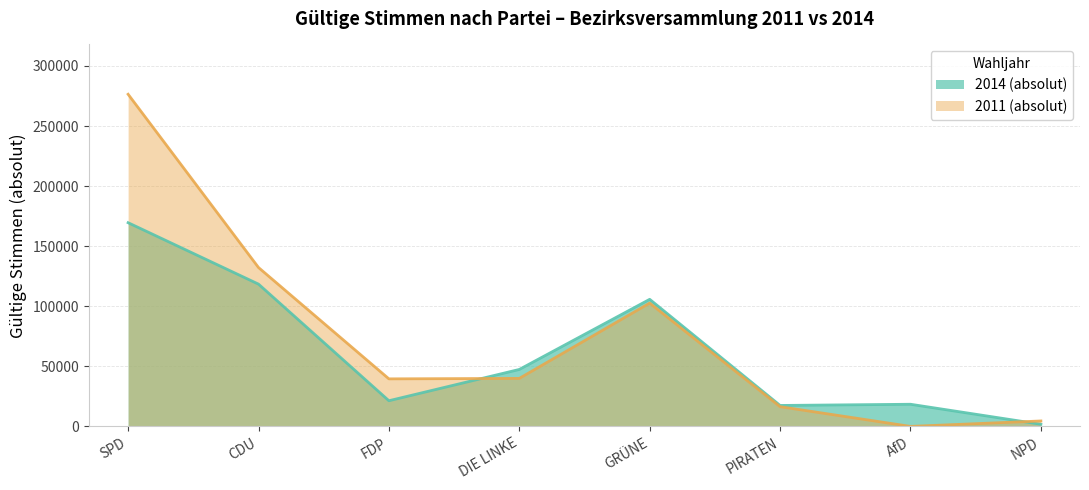

How many lines are shown in the chart?

2